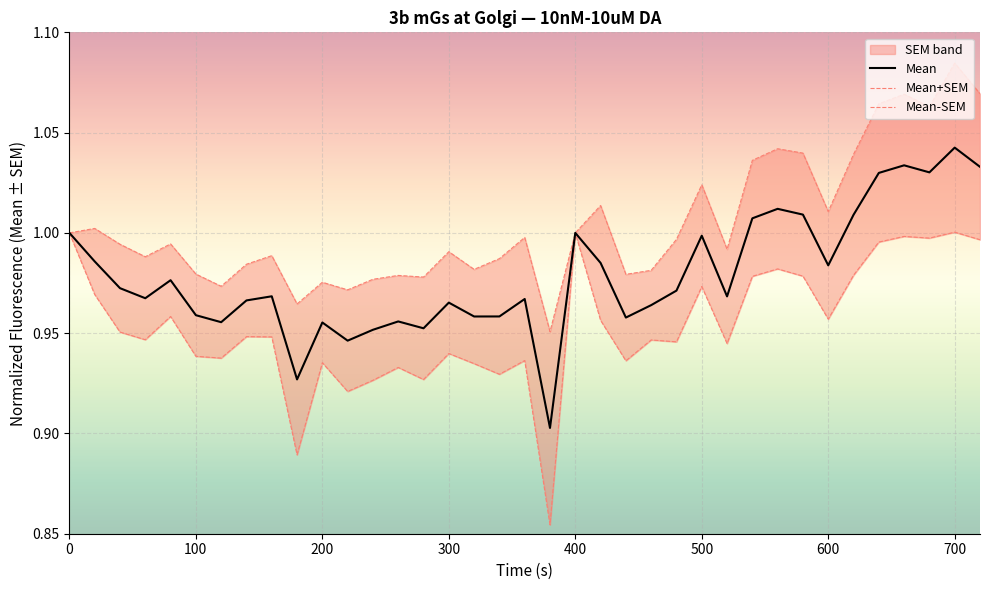

True or false: Mean-SEM and Mean+SEM cross at least once.

False